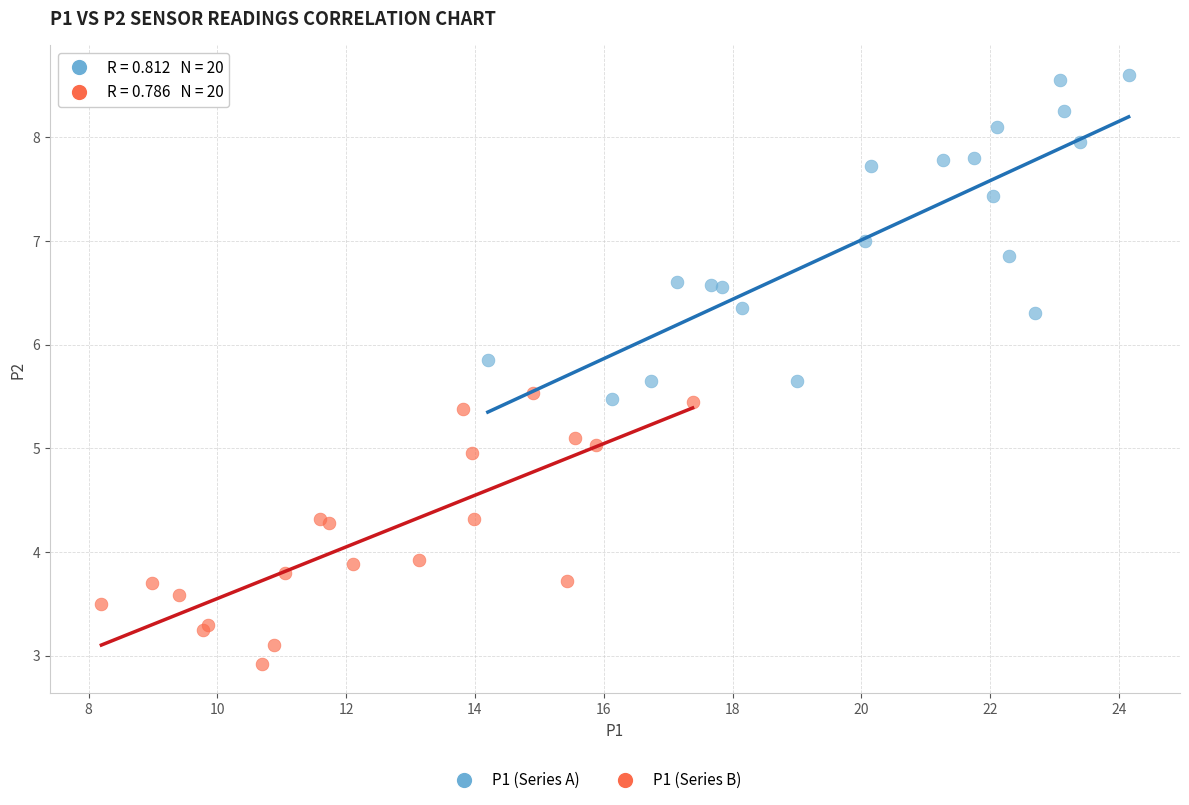

Which series contains the highest Y value?

P1 (Series A)